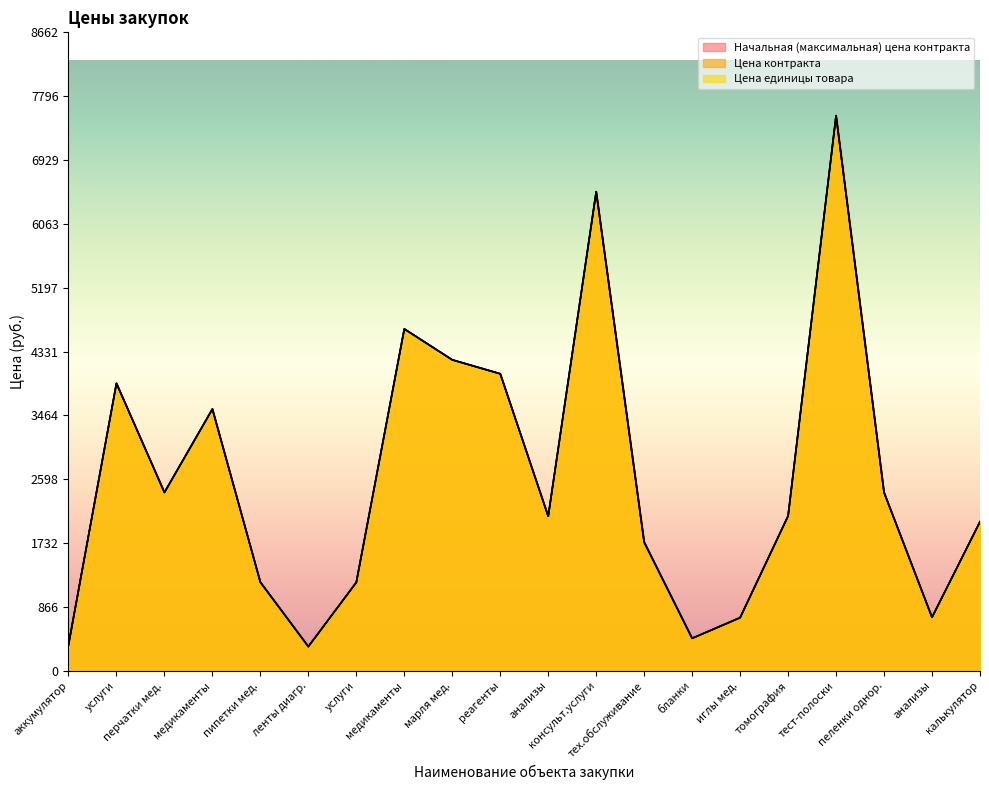

Where does the Начальная (максимальная) цена контракта series first go above 2100?

услуги